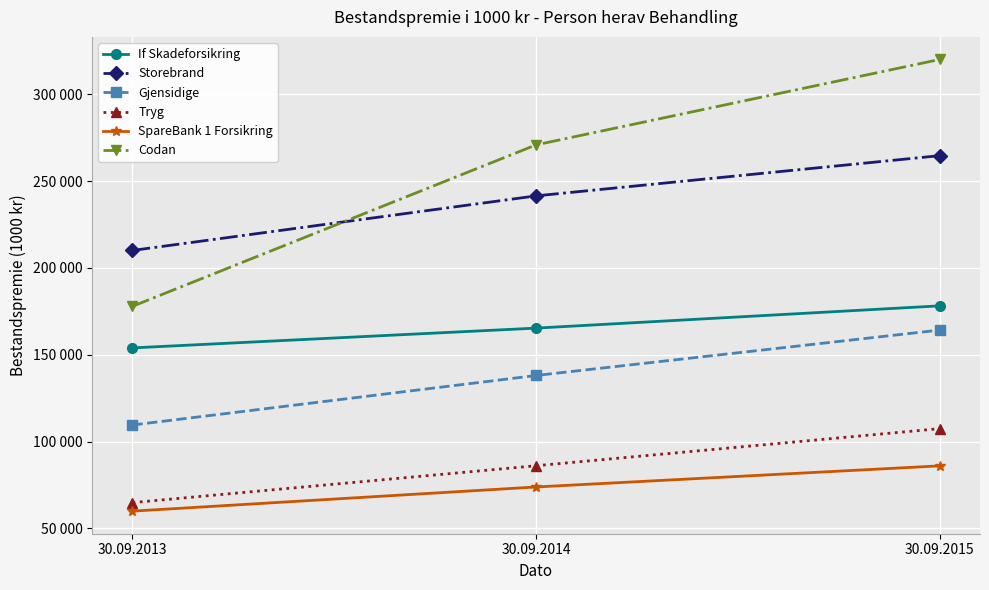

Which series has the largest total across all categories?

Codan